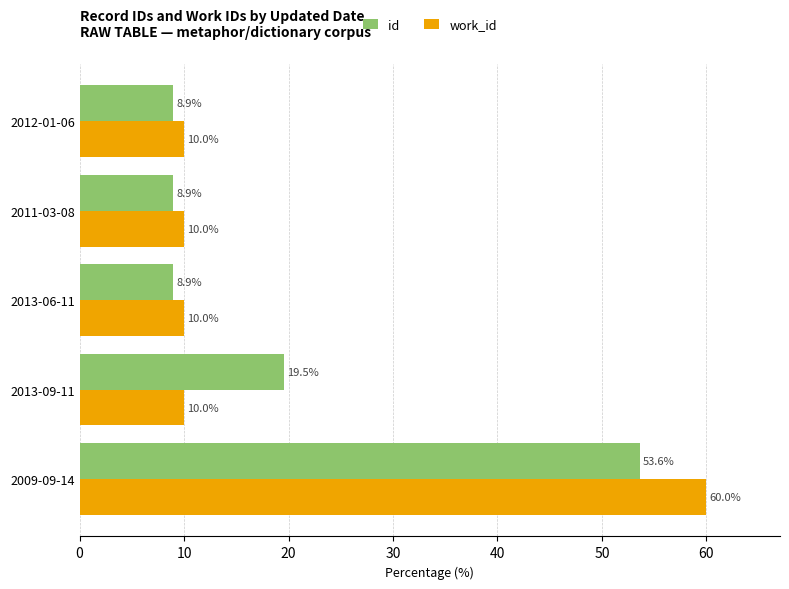

The work_id series shows 10.0 at 2011-03-08. True or false?

True